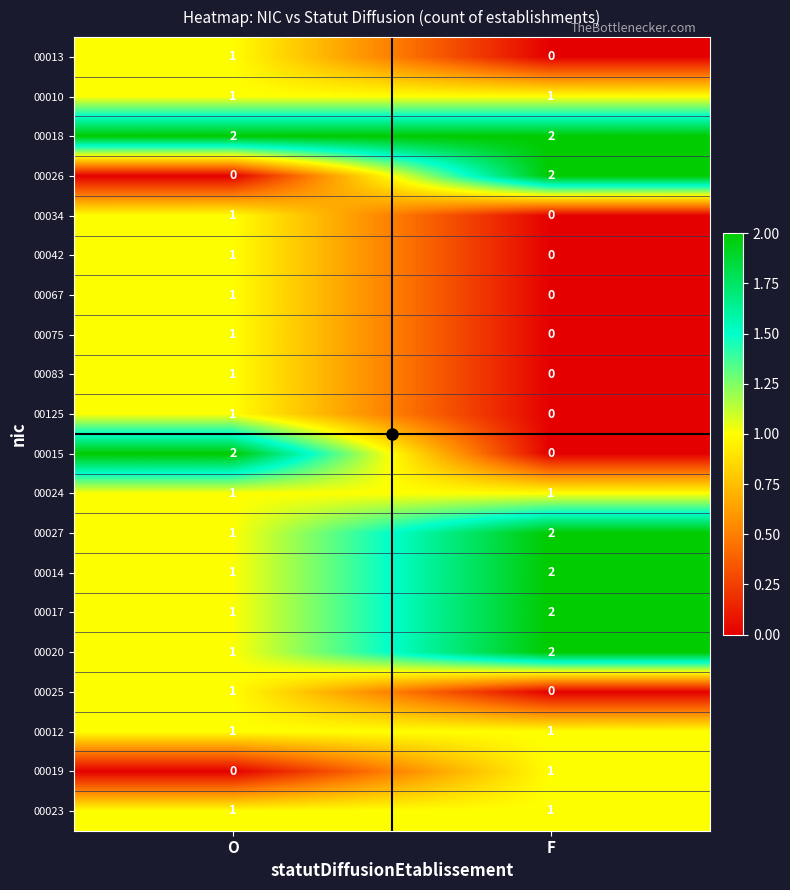

True or false: 00042 has a value of 1 at O.

True